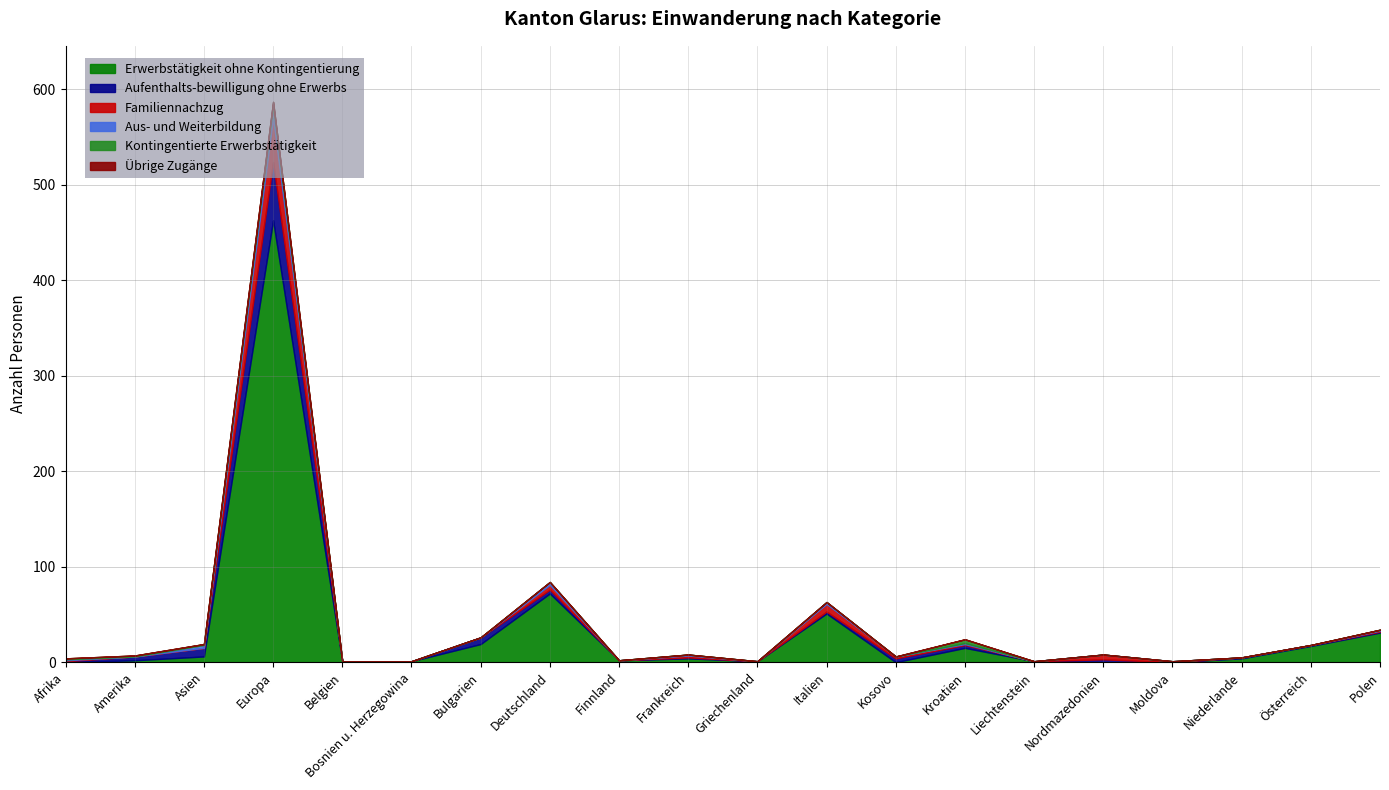

Reading right to left, what are all the values shown in this chart?

Erwerbstätigkeit ohne Kontingentierung: Polen=31	Österreich=17	Niederlande=4	Moldova=0	Nordmazedonien=0	Liechtenstein=1	Kroatien=15	Kosovo=0	Italien=51	Griechenland=1	Frankreich=4	Finnland=2	Deutschland=72	Bulgarien=19	Bosnien u. Herzegowina=1	Belgien=1	Europa=463	Asien=6	Amerika=2	Afrika=0
Aufenthalts-bewilligung ohne Erwerbs: Polen=1	Österreich=1	Niederlande=1	Moldova=0	Nordmazedonien=3	Liechtenstein=0	Kroatien=3	Kosovo=4	Italien=2	Griechenland=0	Frankreich=1	Finnland=0	Deutschland=4	Bulgarien=7	Bosnien u. Herzegowina=0	Belgien=0	Europa=61	Asien=9	Amerika=4	Afrika=1
Familiennachzug: Polen=1	Österreich=0	Niederlande=0	Moldova=1	Nordmazedonien=5	Liechtenstein=0	Kroatien=1	Kosovo=2	Italien=8	Griechenland=0	Frankreich=2	Finnland=0	Deutschland=5	Bulgarien=0	Bosnien u. Herzegowina=0	Belgien=0	Europa=46	Asien=0	Amerika=0	Afrika=1
Aus- und Weiterbildung: Polen=1	Österreich=0	Niederlande=0	Moldova=0	Nordmazedonien=0	Liechtenstein=0	Kroatien=1	Kosovo=0	Italien=2	Griechenland=0	Frankreich=1	Finnland=0	Deutschland=3	Bulgarien=0	Bosnien u. Herzegowina=0	Belgien=0	Europa=12	Asien=3	Amerika=0	Afrika=1
Kontingentierte Erwerbstätigkeit: Polen=0	Österreich=0	Niederlande=0	Moldova=0	Nordmazedonien=0	Liechtenstein=0	Kroatien=4	Kosovo=0	Italien=0	Griechenland=0	Frankreich=0	Finnland=0	Deutschland=0	Bulgarien=0	Bosnien u. Herzegowina=0	Belgien=0	Europa=5	Asien=1	Amerika=1	Afrika=1
Übrige Zugänge: Polen=0	Österreich=0	Niederlande=0	Moldova=0	Nordmazedonien=0	Liechtenstein=0	Kroatien=0	Kosovo=0	Italien=0	Griechenland=0	Frankreich=0	Finnland=0	Deutschland=0	Bulgarien=0	Bosnien u. Herzegowina=0	Belgien=0	Europa=0	Asien=0	Amerika=0	Afrika=0